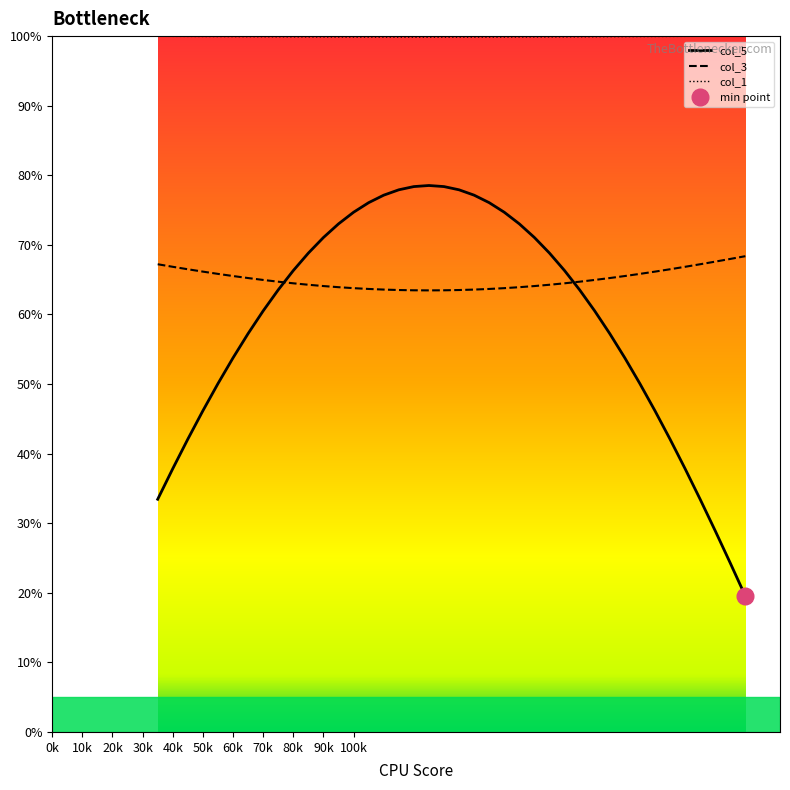

Is this an area chart (filled region under the line)?

No